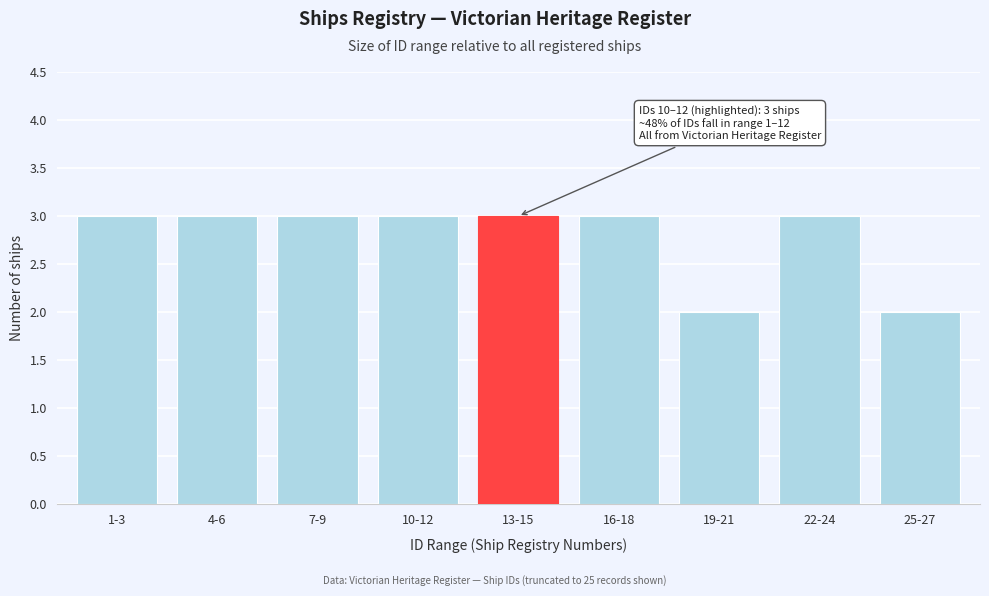

Reading right to left, transcribe all the data shown in this chart.

25-27=2	22-24=3	19-21=2	16-18=3	13-15=3	10-12=3	7-9=3	4-6=3	1-3=3